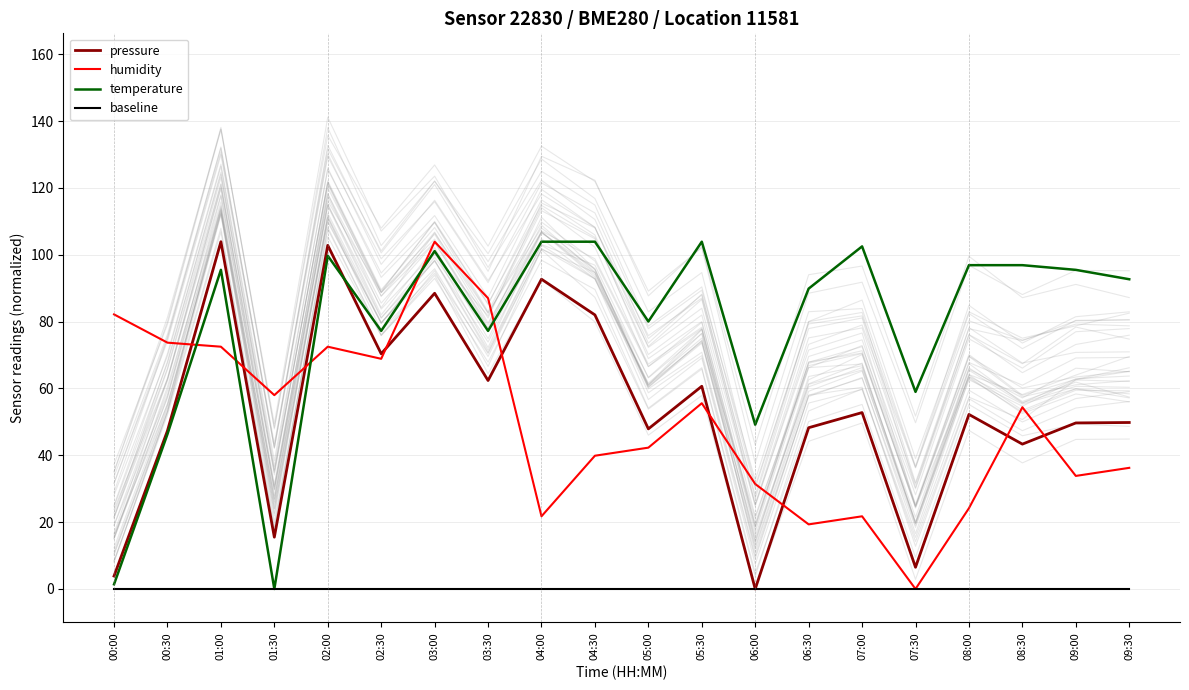

How many lines are shown in the chart?

4